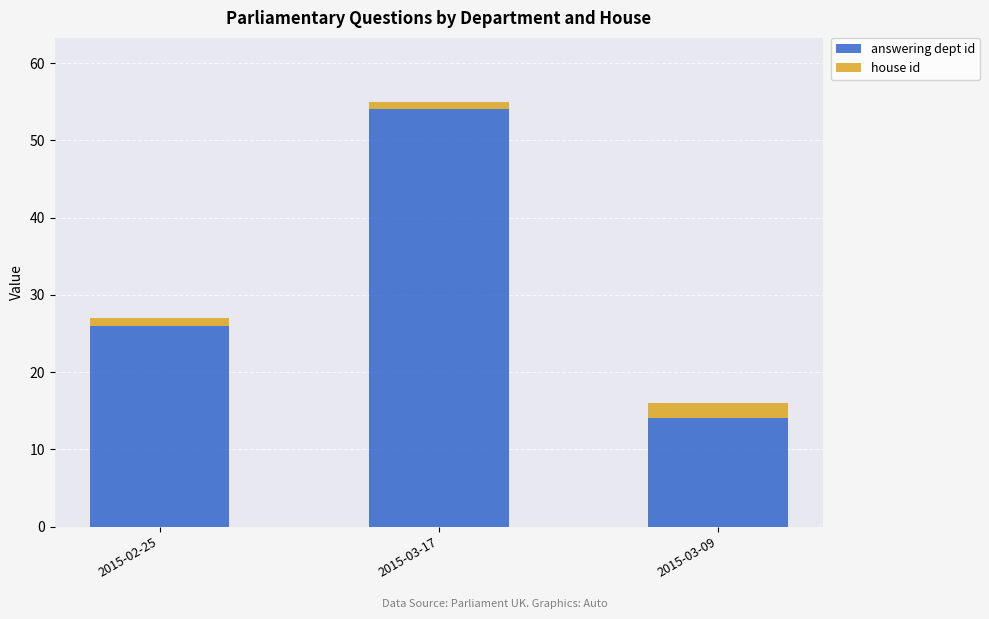

What value does the answering dept id series have at 2015-03-17, to the nearest 10?

50